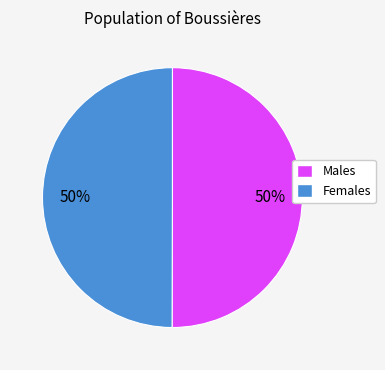

Approximately how many times larger is the value at Males compared to Females?

1.0